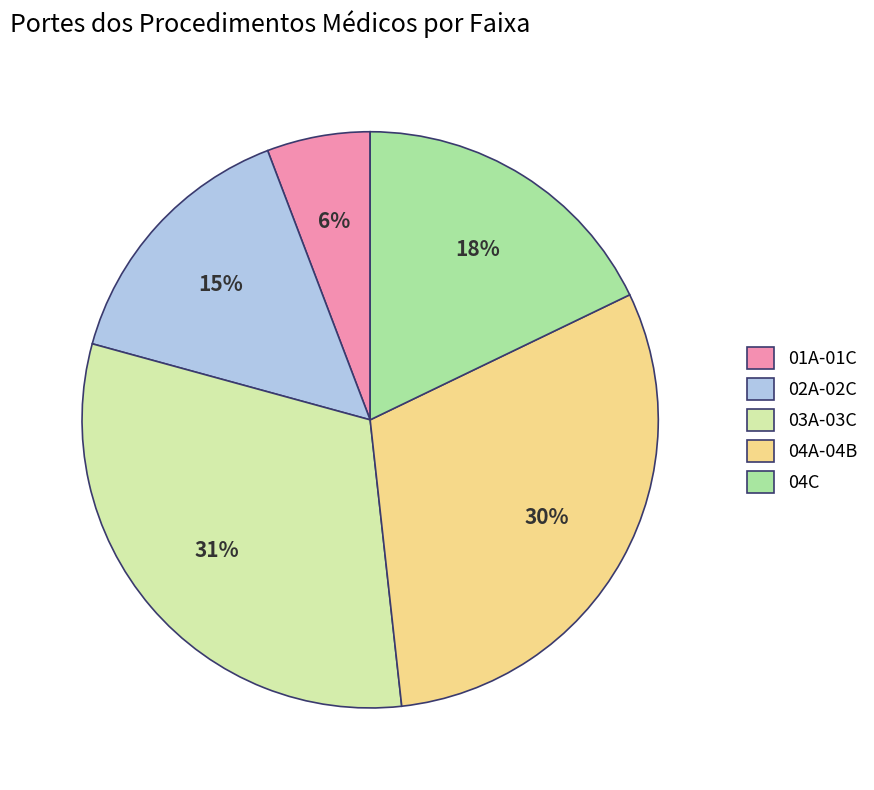

Is there a majority slice in this chart?

No